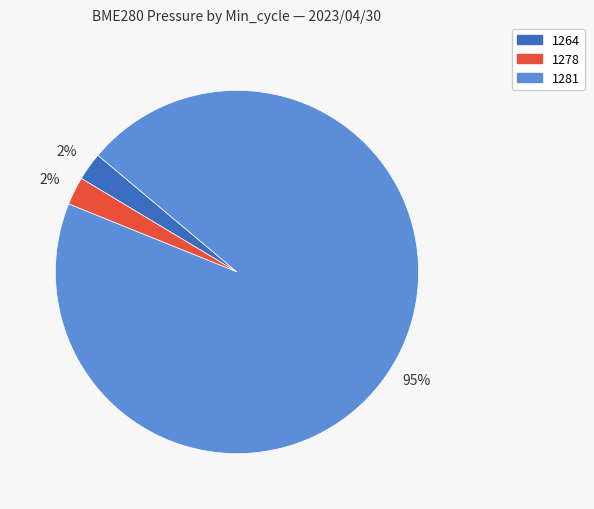

Is there any slice that represents more than half of the pie?

Yes